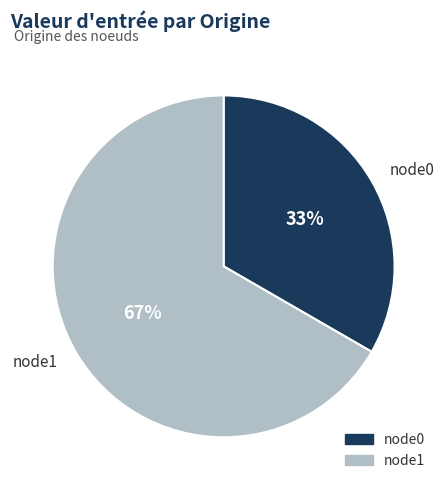

Is the sum of node0 and node1 greater than half?

Yes